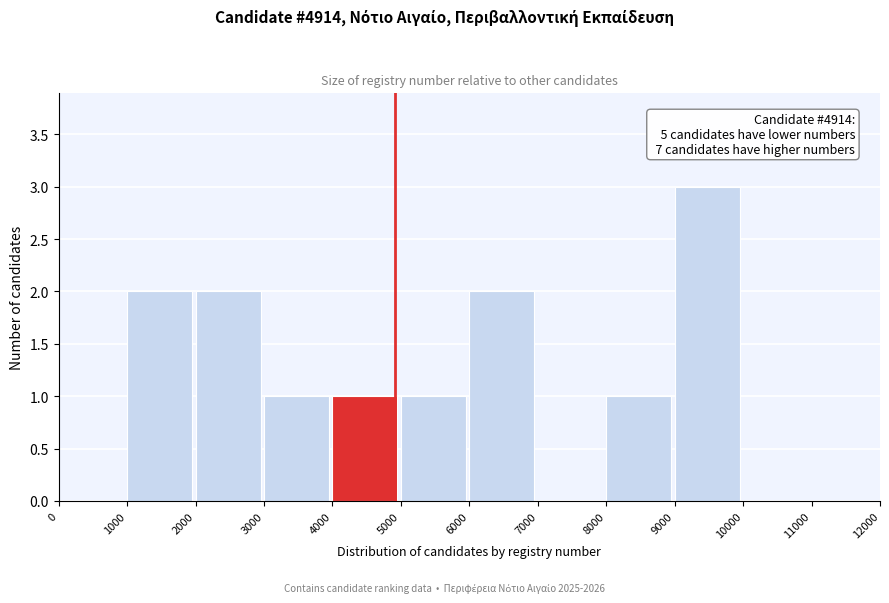

Over which range of the x-axis is the bar tallest?

9000 to 10000